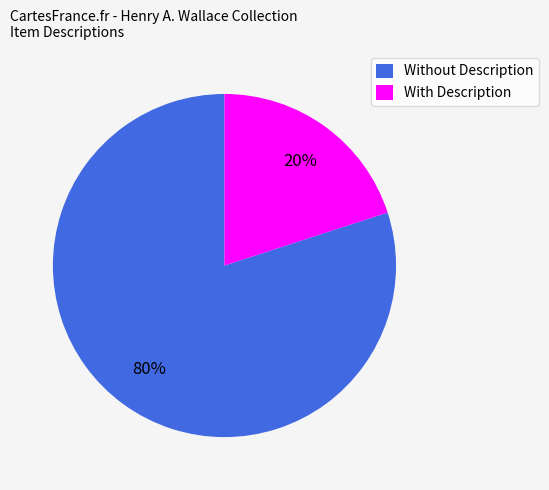

Rank the categories by value from lowest to highest.

With Description, Without Description